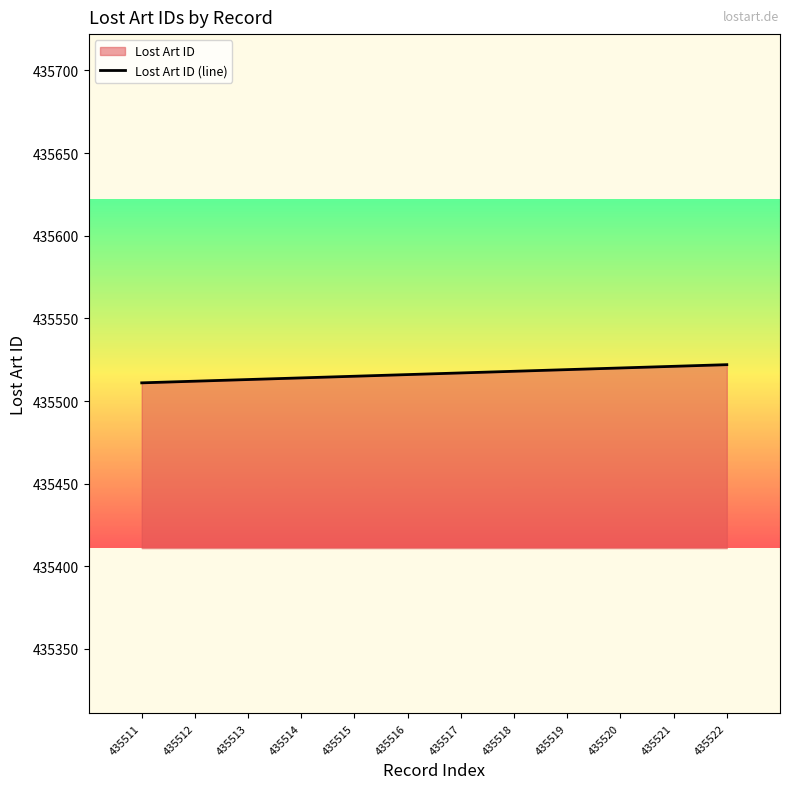

Reading left to right, extract all data points from this chart.

435511	435512	435513	435514	435515	435516	435517	435518	435519	435520	435521	435522